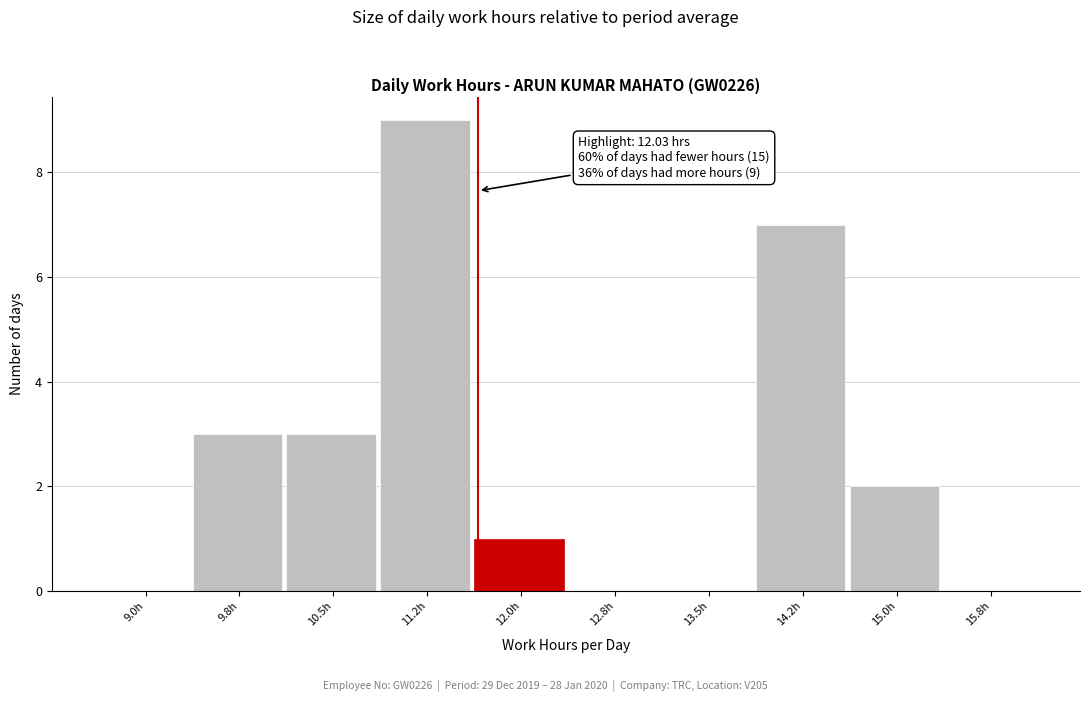

Reading left to right, extract all data points from this chart.

9.0h=0	9.8h=3	10.5h=3	11.2h=9	12.0h=1	12.8h=0	13.5h=0	14.2h=7	15.0h=2	15.8h=0